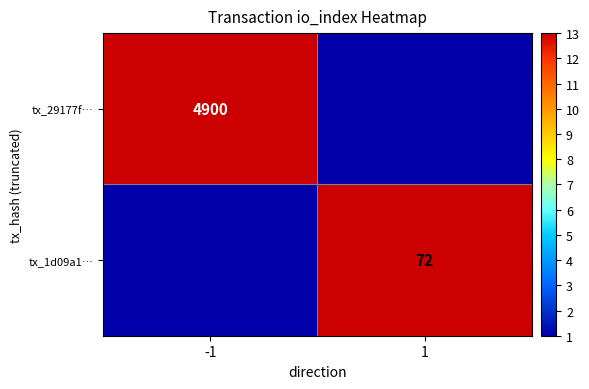

Is the value of tx_29177f… at -1 greater than the value of tx_1d09a1… at 1?

Yes